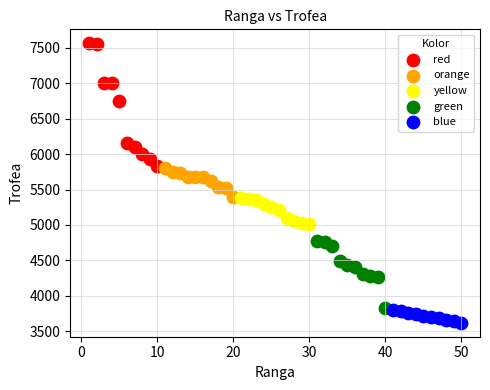

What are all the series names shown in the legend?

red, orange, yellow, green, blue